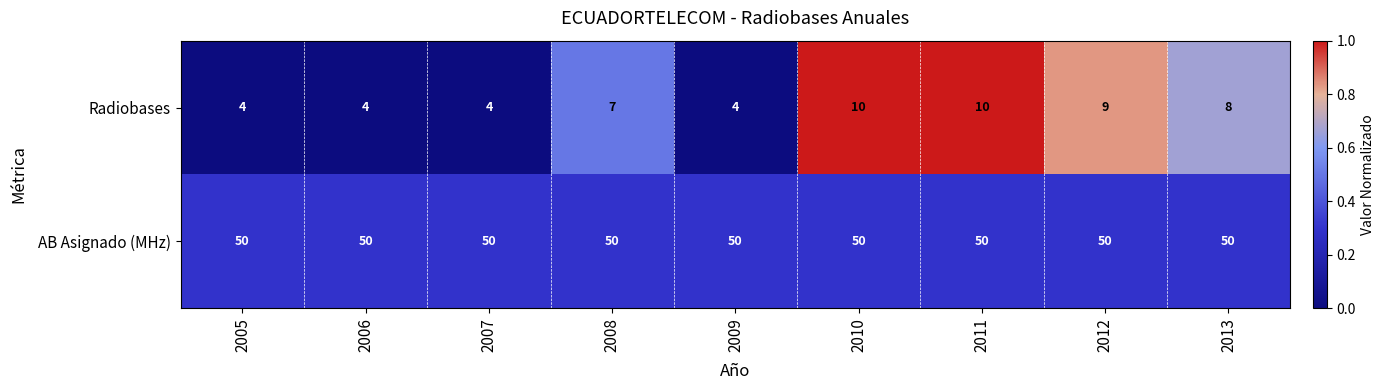

Rank the series by their average value, from lowest to highest.

Radiobases, AB Asignado (MHz)